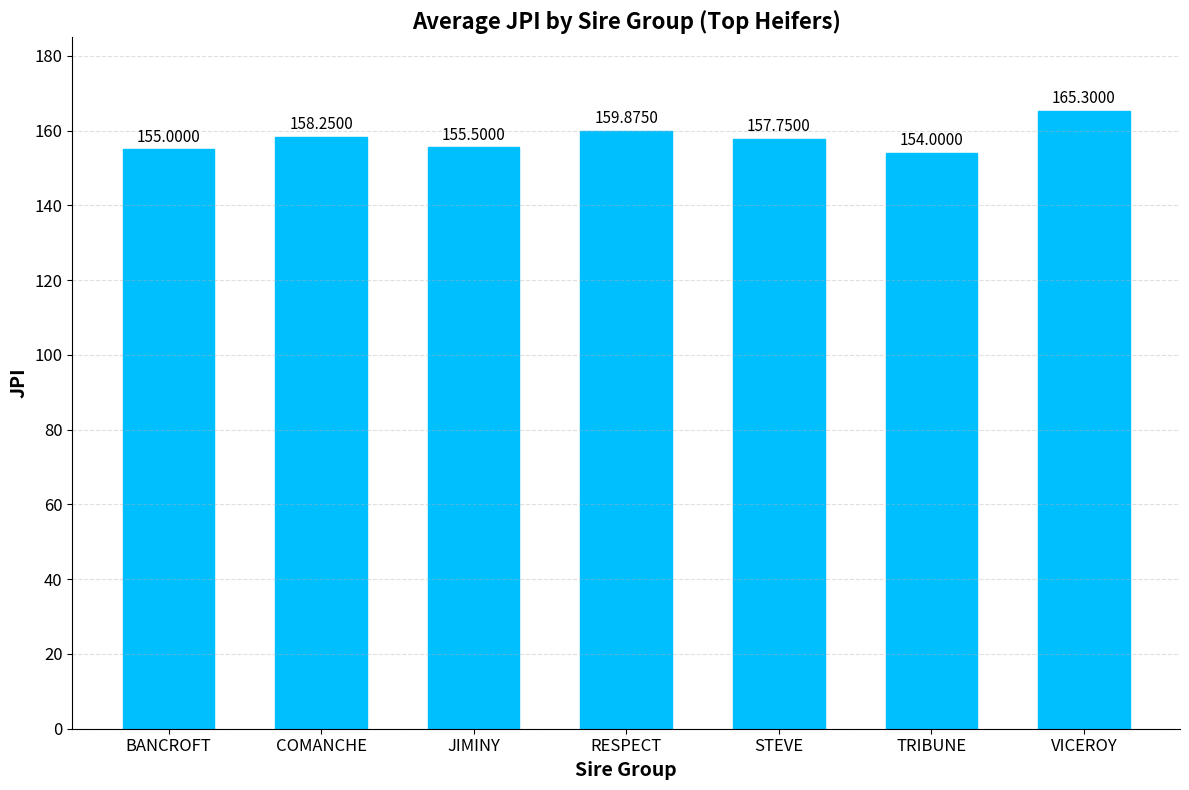

Rank the categories by value from highest to lowest.

VICEROY, RESPECT, COMANCHE, STEVE, JIMINY, BANCROFT, TRIBUNE